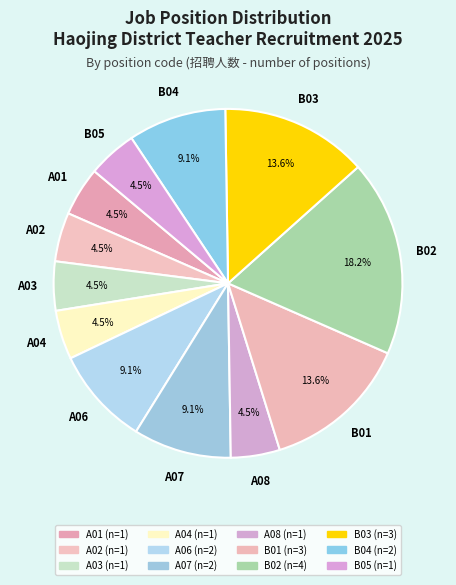

How many slices are in this pie chart?

12